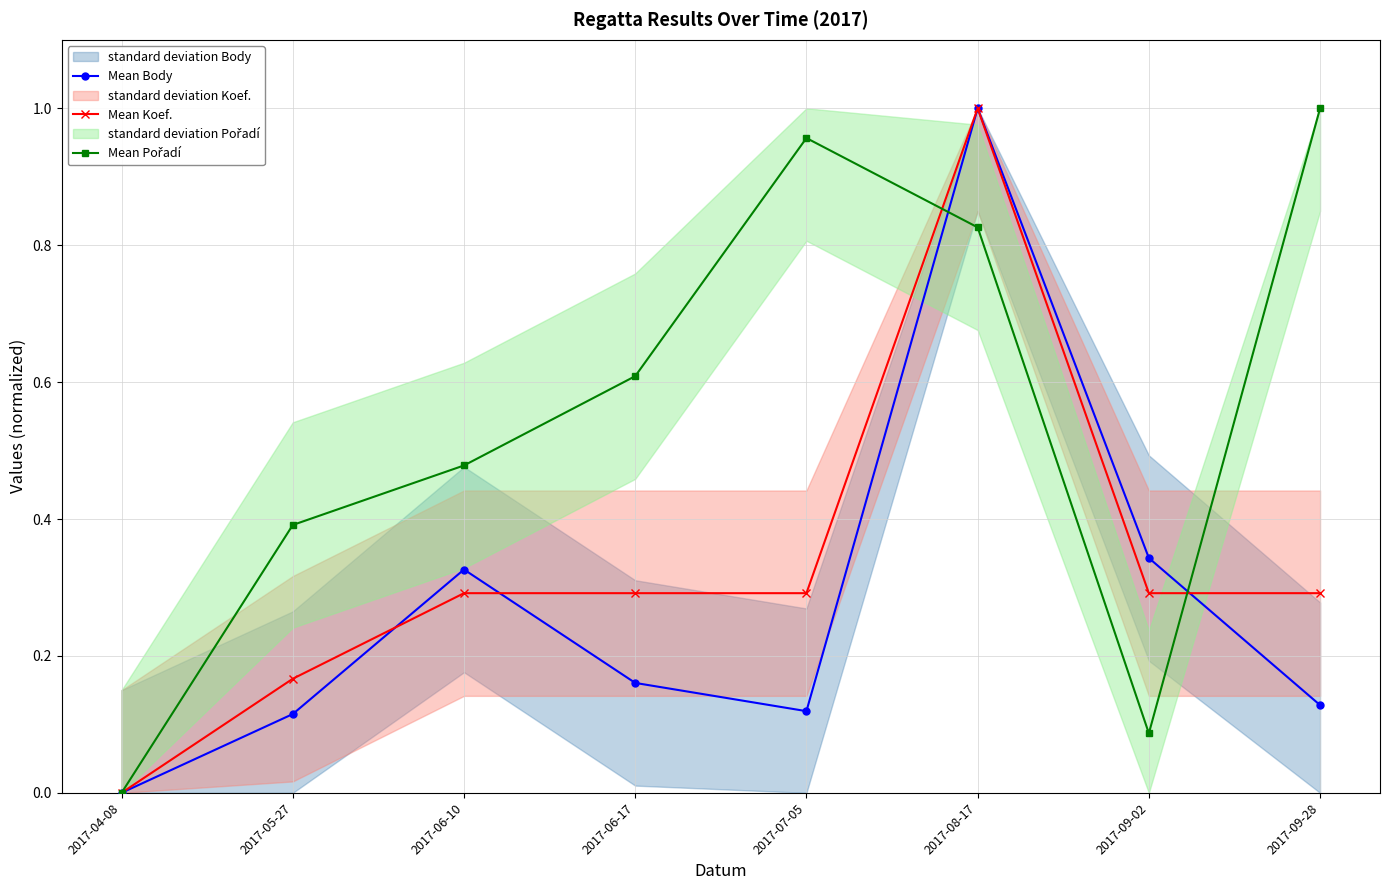

At 2017-08-17, list the series in order from largest to smallest.

Mean Body, Mean Koef., Mean Pořadí